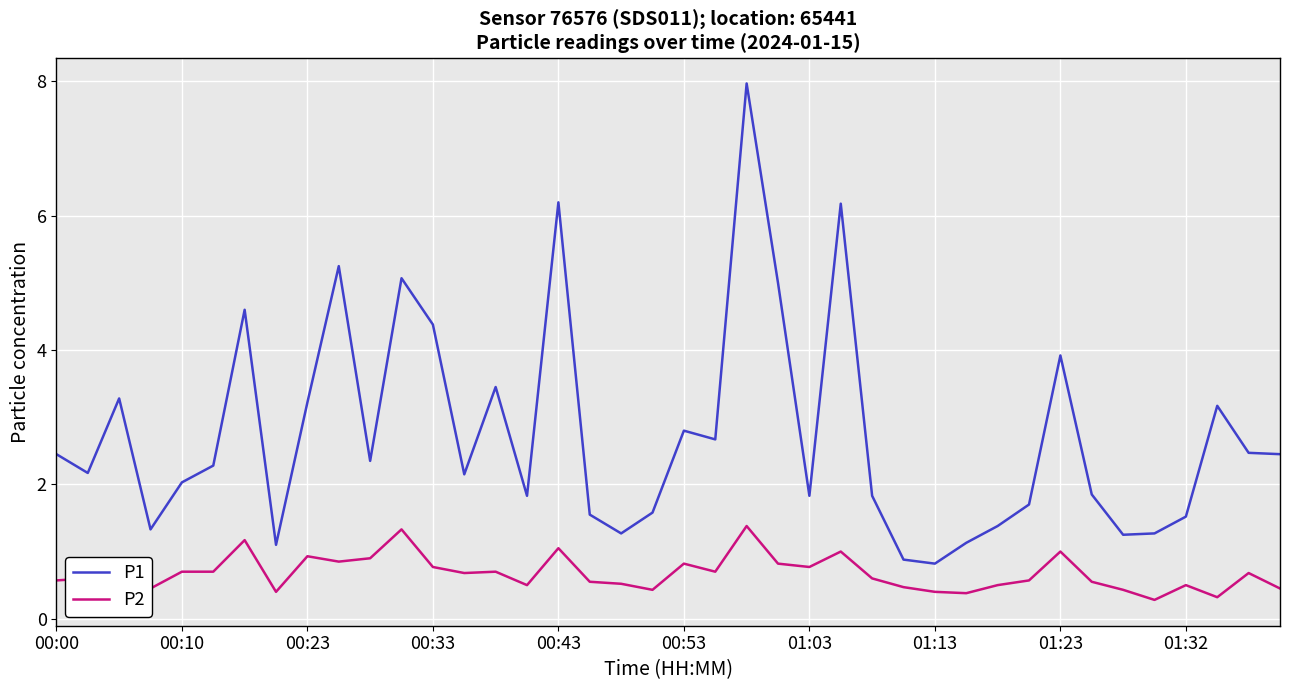

True or false: P1 and P2 intersect in this chart.

False